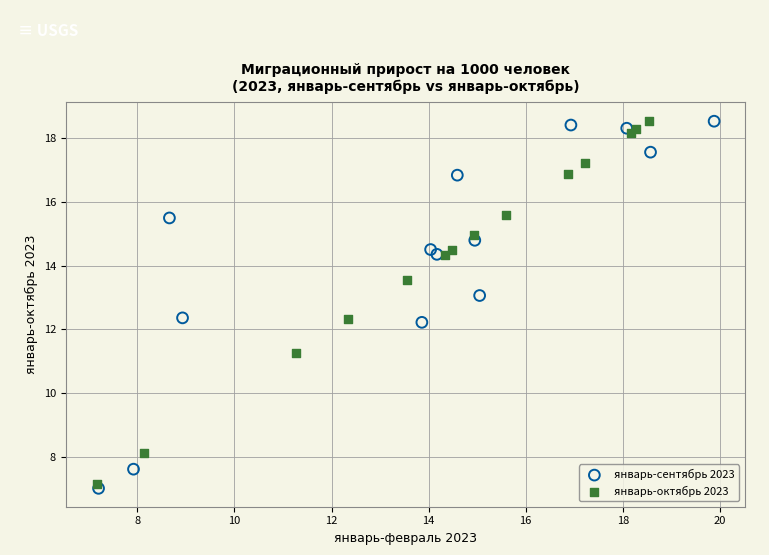

What are all the series names shown in the legend?

январь-сентябрь 2023, январь-октябрь 2023